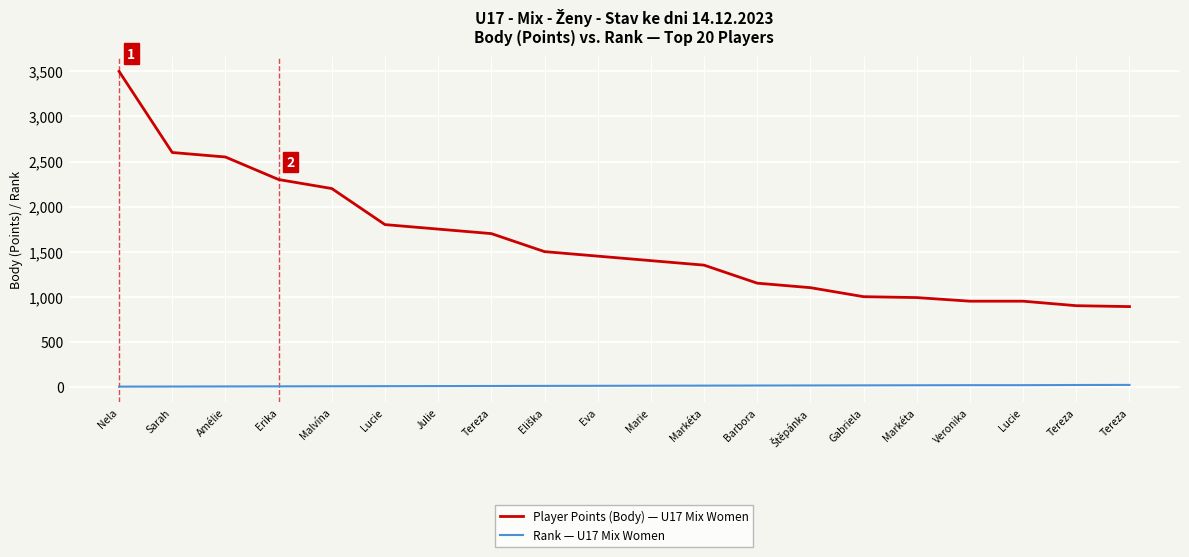

Rank the series by their average value, from lowest to highest.

Rank — U17 Mix Women, Player Points (Body) — U17 Mix Women